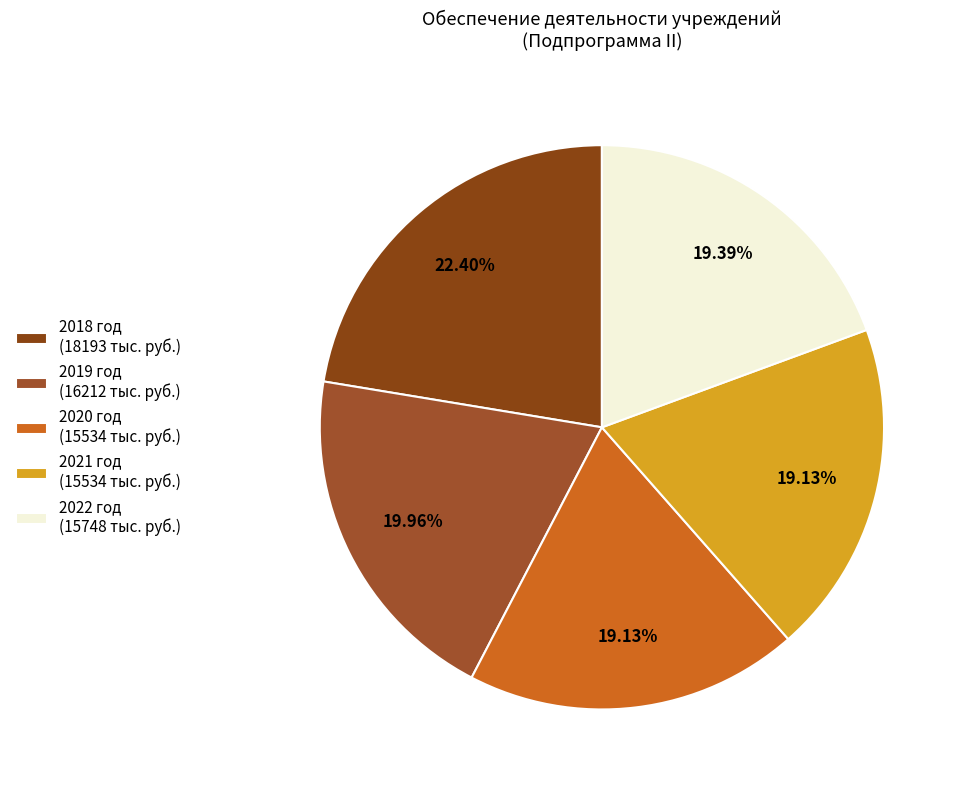

Which category has the biggest portion of the pie?

2018 год